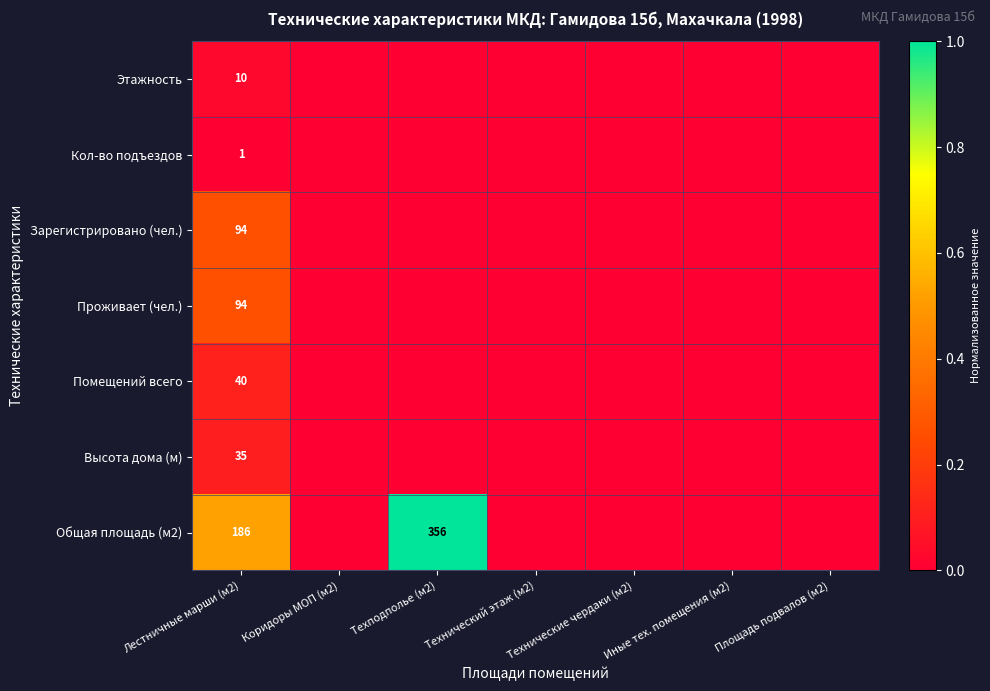

What is the total value across all series at Лестничные марши (м2)?

460